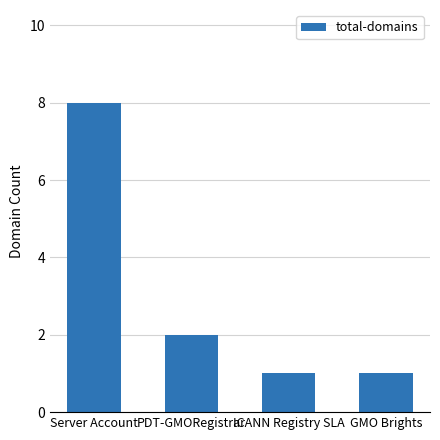

Does the chart contain any negative values?

No